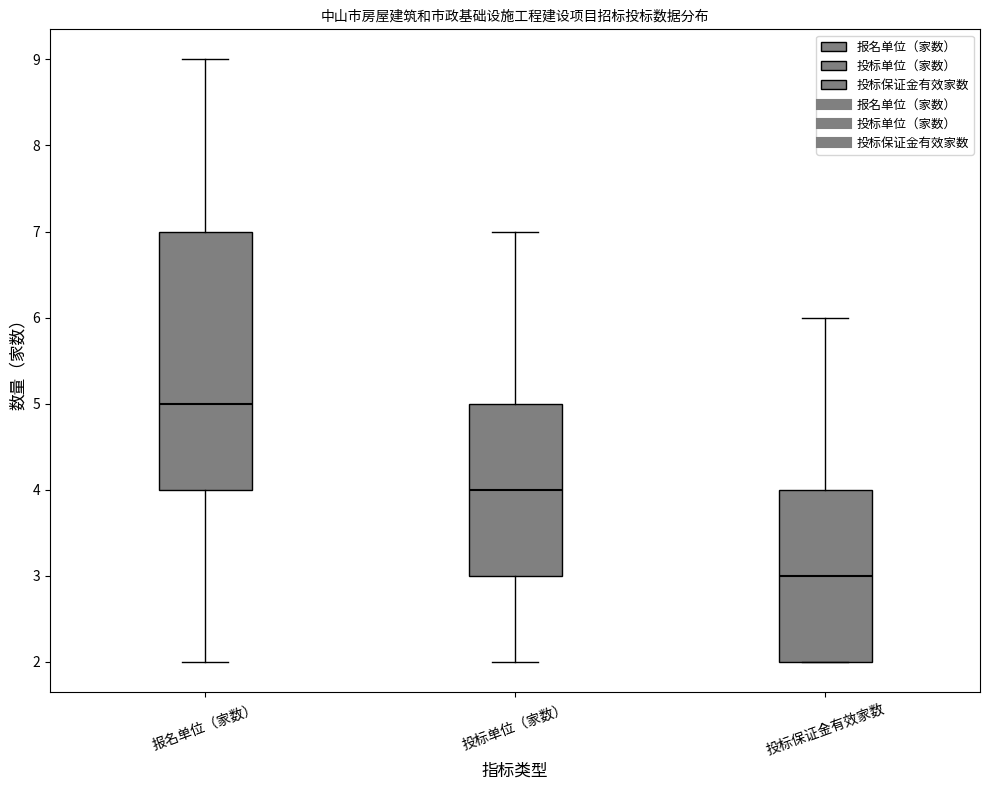

Reading left to right, read every box against the y-axis: the position of its median line, the range the box covers, and the ends of its whiskers. The values are not printed on the chart, so give them approximately, as read against the axis.

报名单位（家数）: median 5, box 4 to 7, whiskers 2 to 9
投标单位（家数）: median 4, box 3 to 5, whiskers 2 to 7
投标保证金有效家数: median 3, box 2 to 4, whiskers 2 to 6